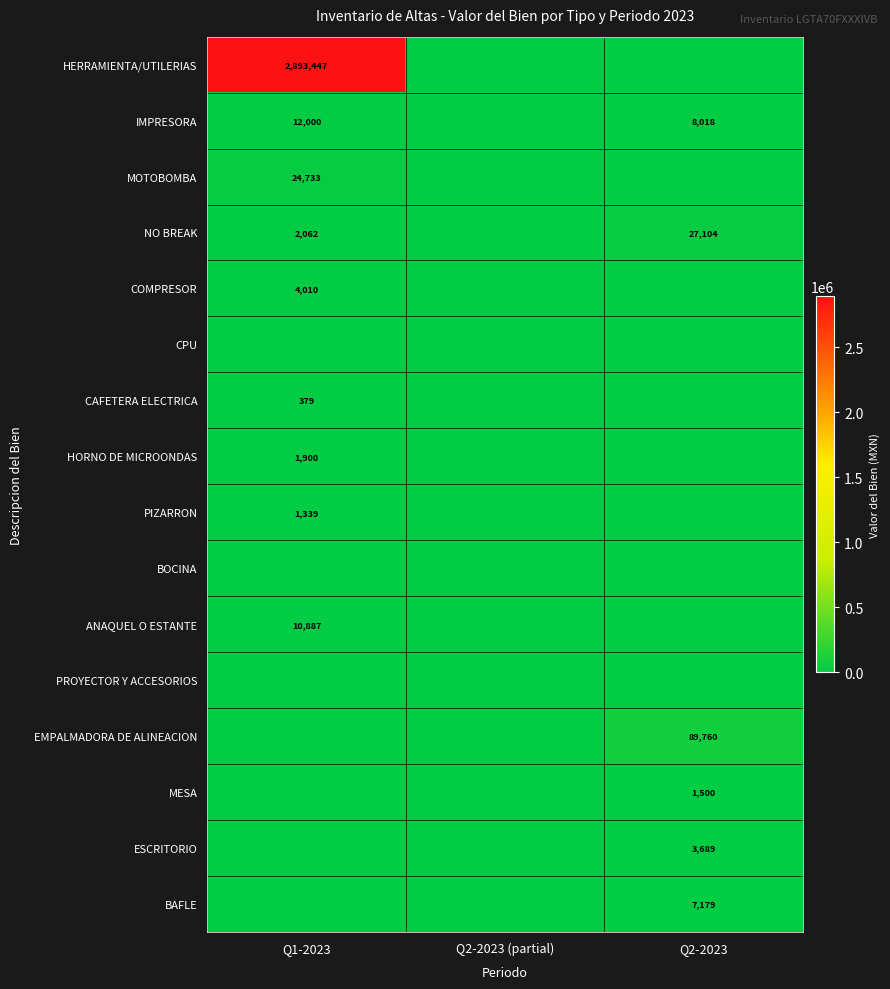

Is it true that COMPRESOR equals 1142 at Q1-2023?

False